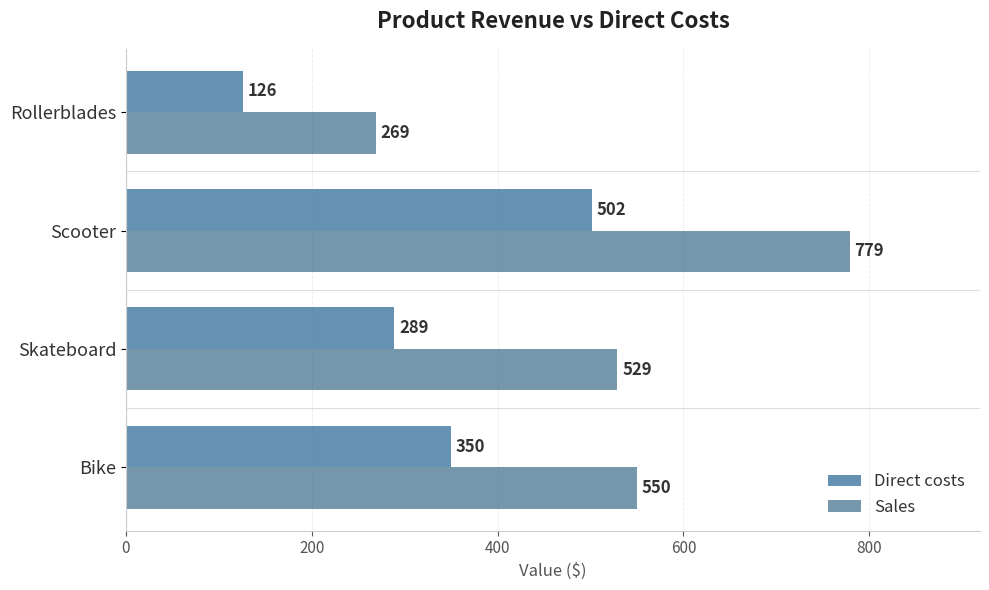

What is the approximate value of Sales at Skateboard?

529